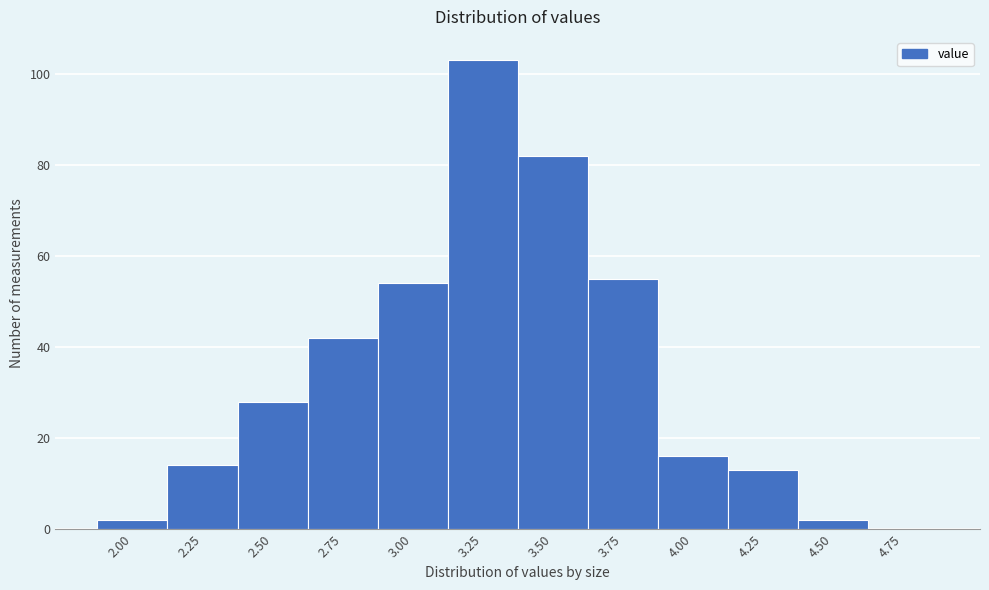

Reading left to right, transcribe all the data shown in this chart.

2.00=2	2.25=14	2.50=28	2.75=42	3.00=54	3.25=103	3.50=82	3.75=55	4.00=16	4.25=13	4.50=2	4.75=0